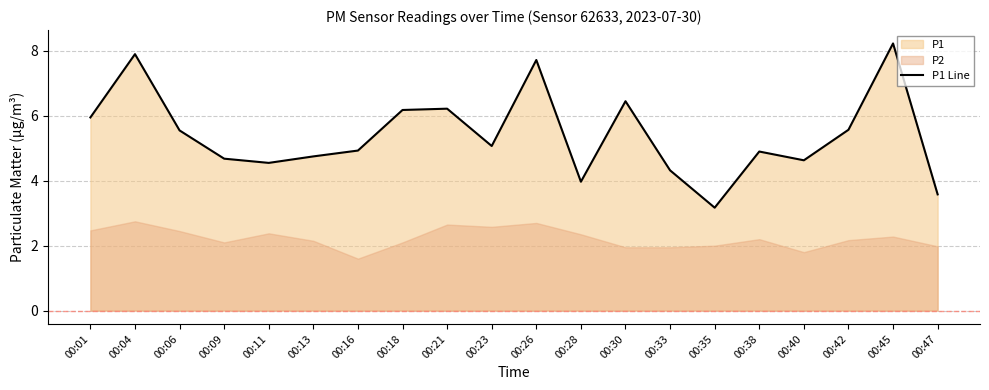

True or false: the data shows 8.6 at 00:01.

False